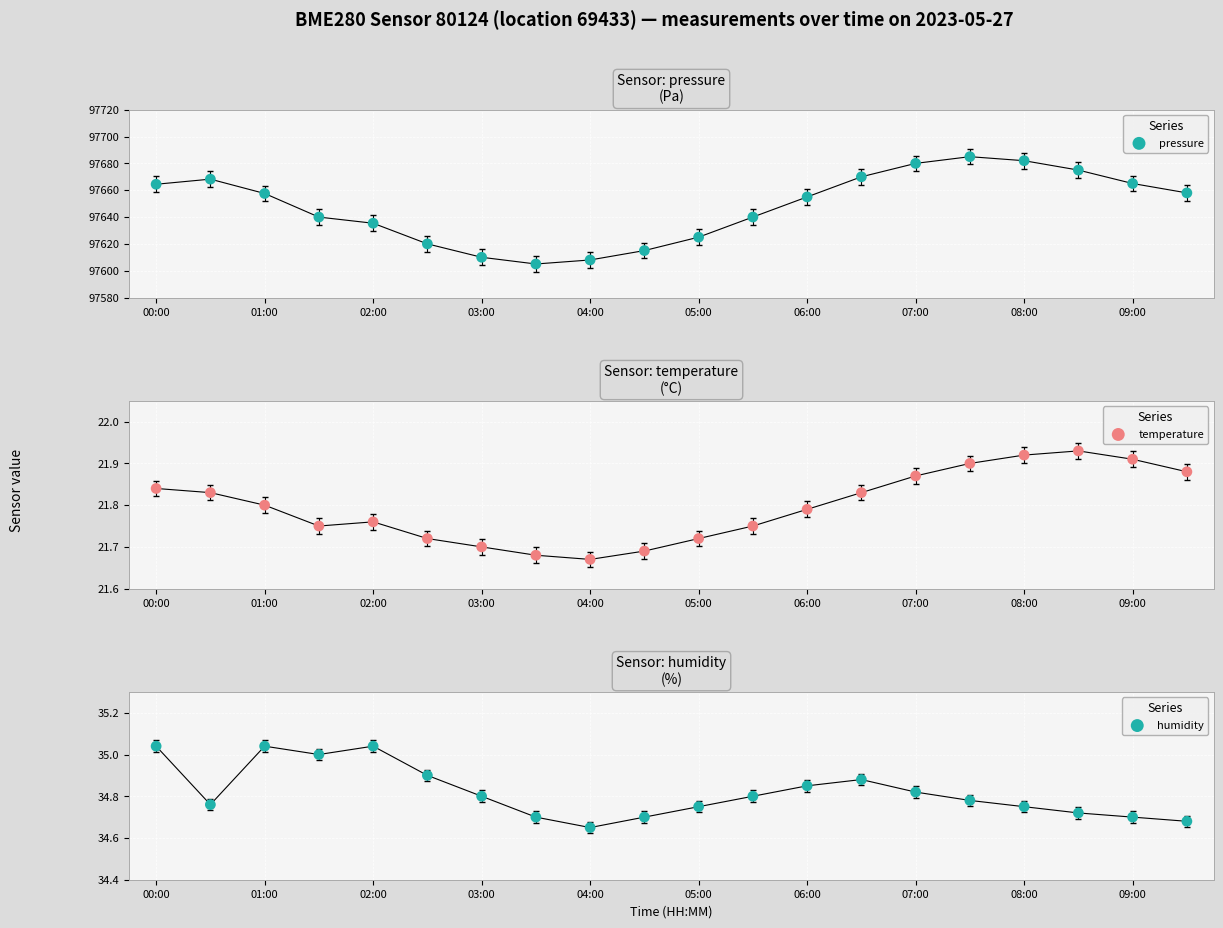

At how many categories does at least one series exceed 62941?

20